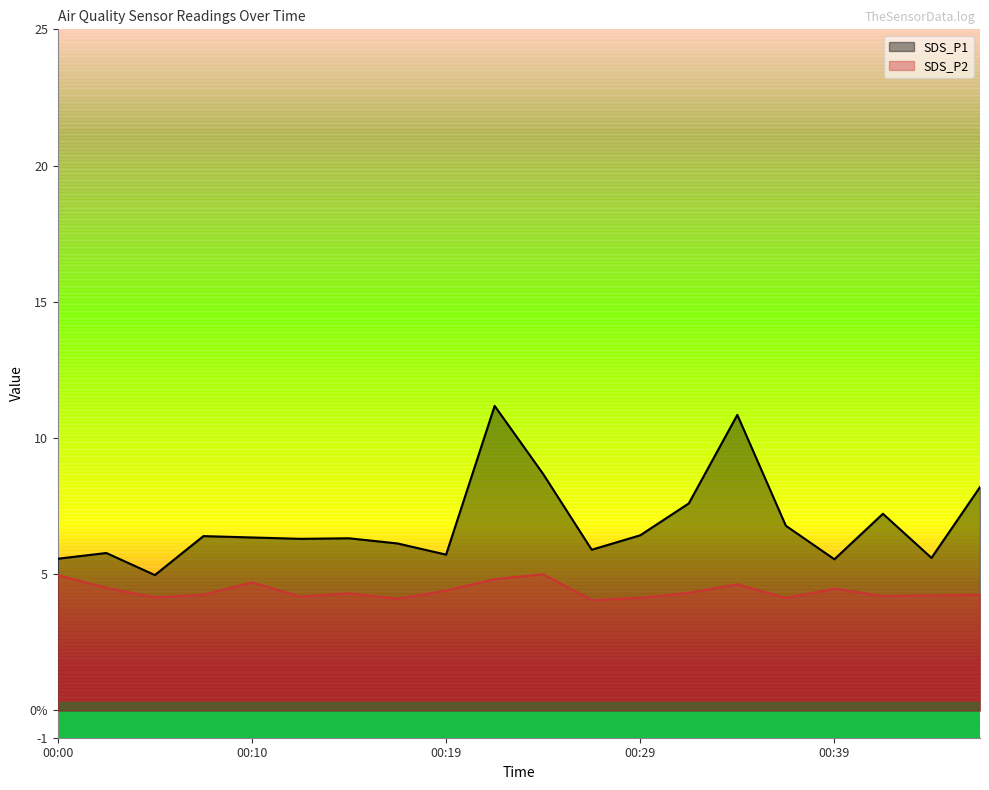

Rank the categories by SDS_P1 value from lowest to highest.

00:05, 00:39, 00:00, 00:44, 00:19, 00:02, 00:27, 00:17, 00:12, 00:15, 00:10, 00:07, 00:29, 00:37, 00:42, 00:32, 00:47, 00:24, 00:34, 00:22